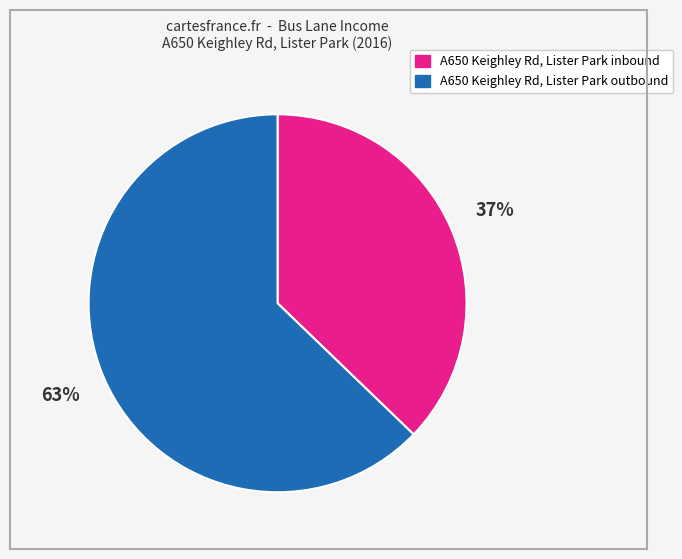

Does any single category account for the majority?

Yes